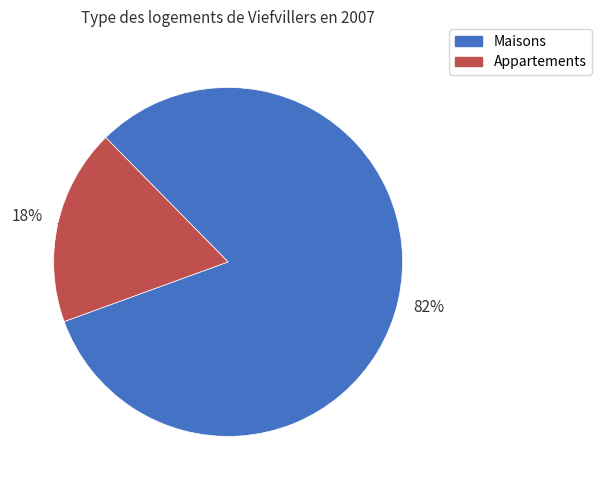

To the nearest percent, what is the difference between the largest and smallest slice percentages?

64%